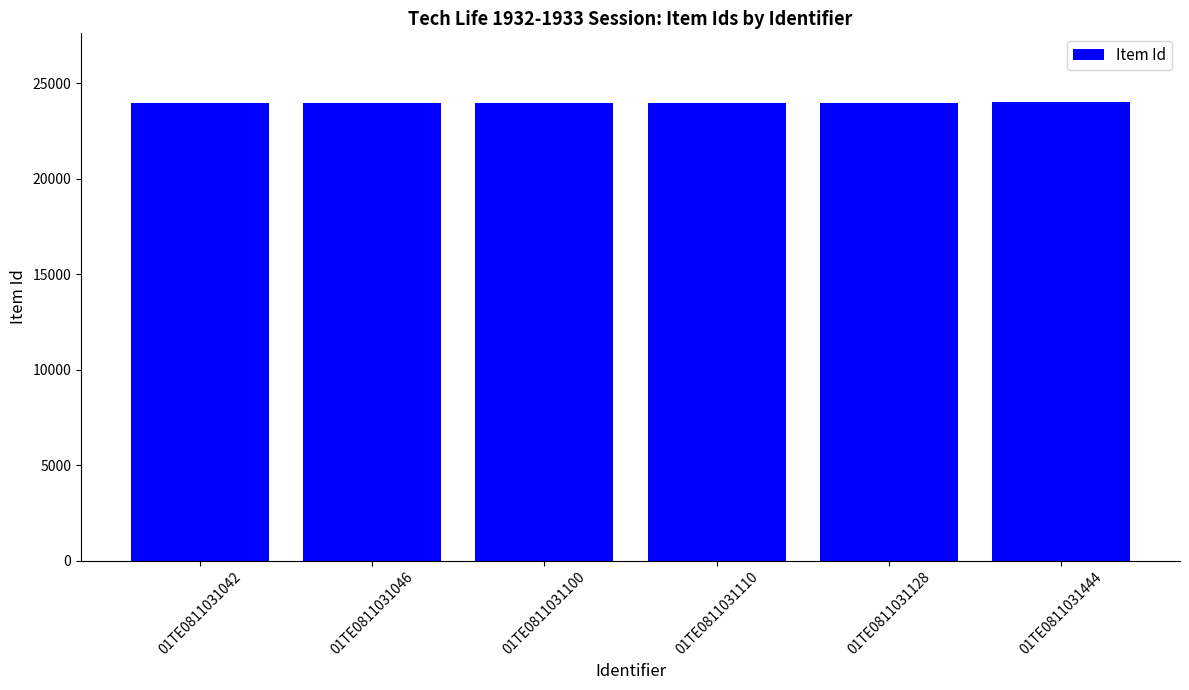

True or false: the data shows 23935 at 01TE0811031046.

True